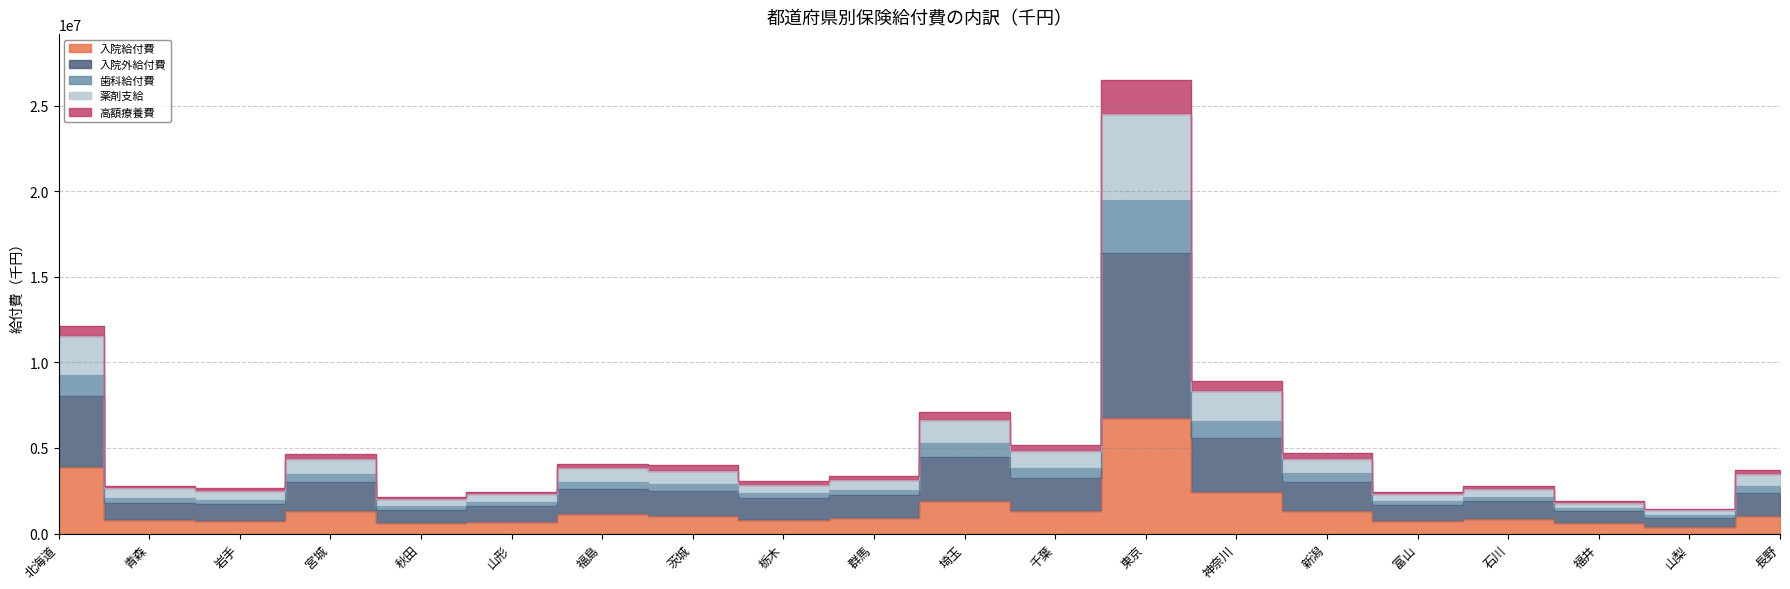

True or false: 入院外給付費 and 薬剤支給 cross at least once.

False